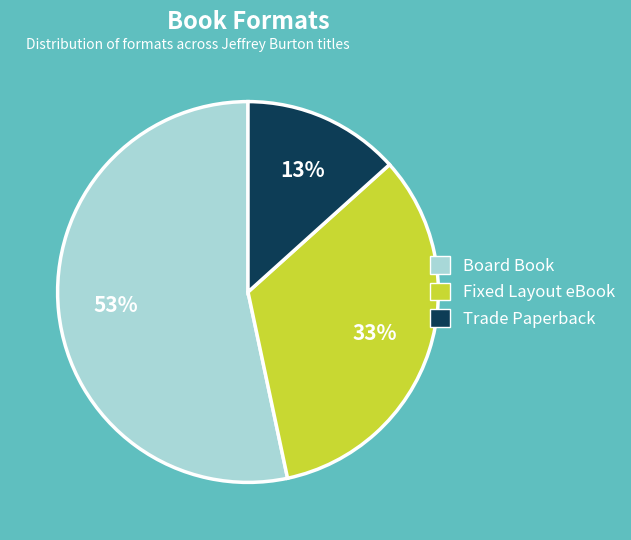

Rank the categories by value from highest to lowest.

Board Book, Fixed Layout eBook, Trade Paperback